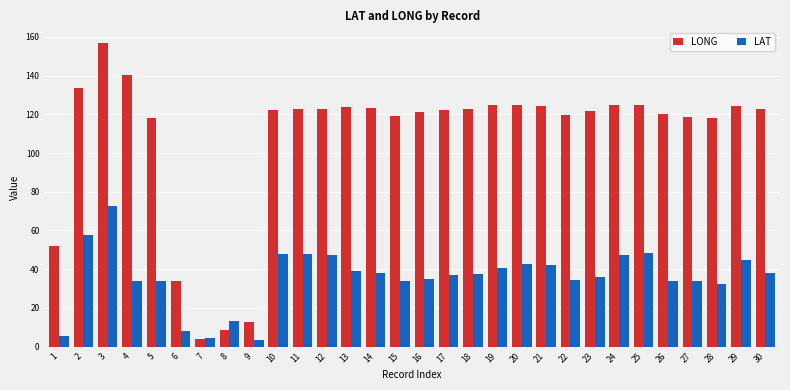

What is the maximum value for LAT?

72.5